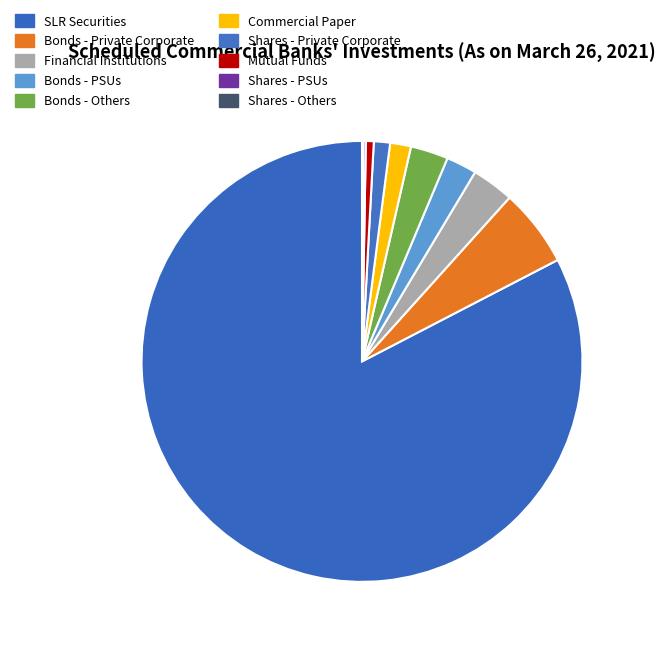

Which slice is the smallest?

Shares - Others